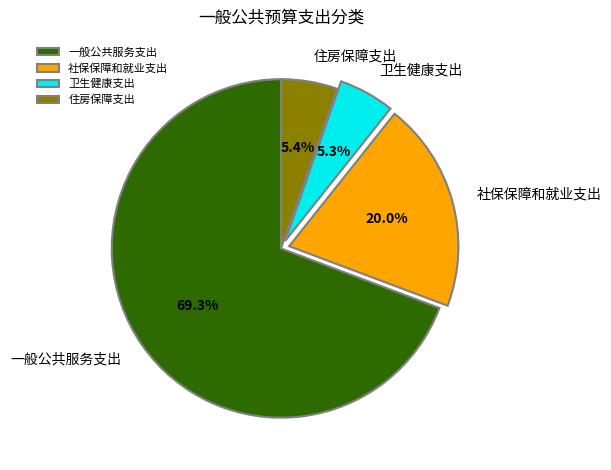

To the nearest percent, what percentage of the pie is 一般公共服务支出?

69%